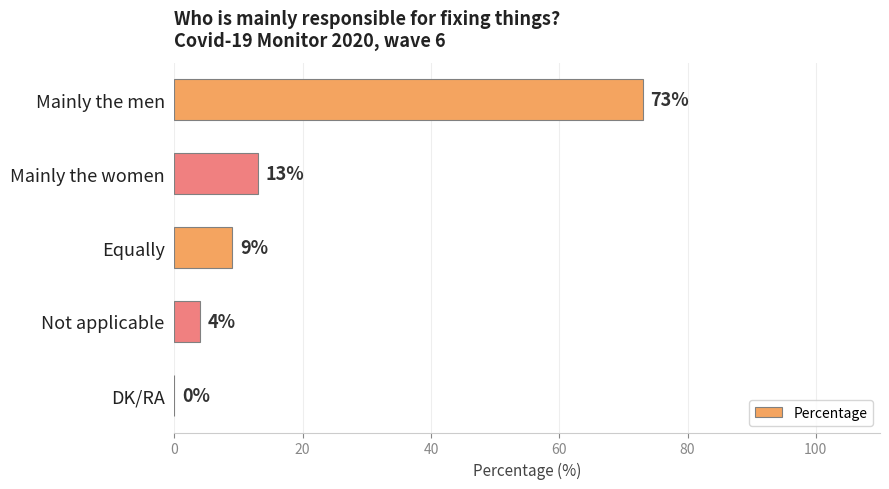

The value at DK/RA is 0. True or false?

True